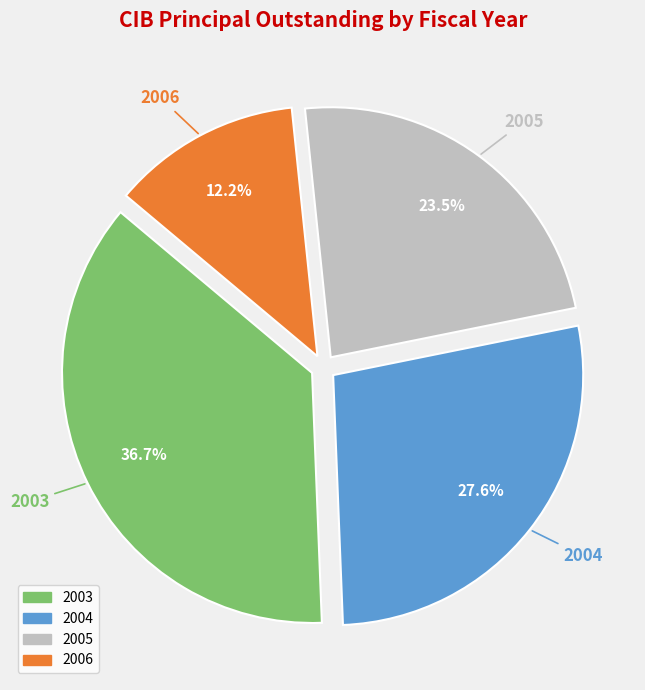

To the nearest percent, what percentage of the pie is 2004?

28%